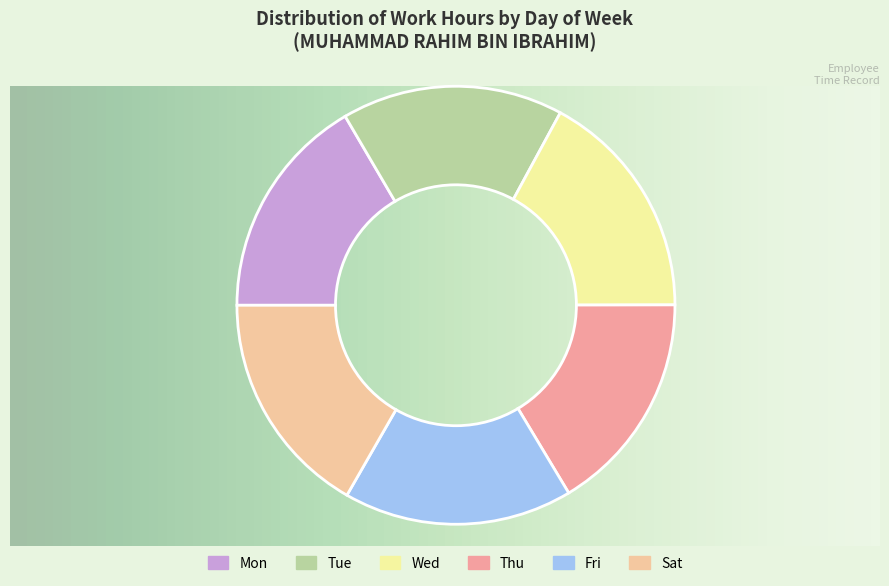

The Mon slice represents 17% of the pie. True or false?

True